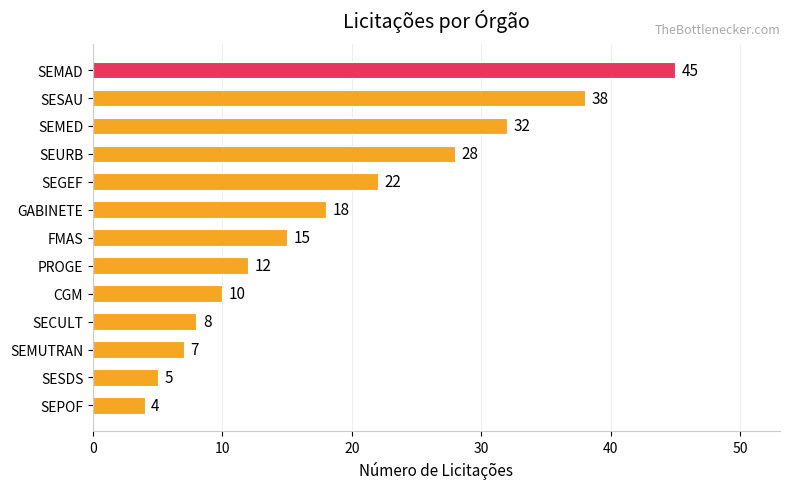

The chart shows a value of 13 at SEMAD. True or false?

False